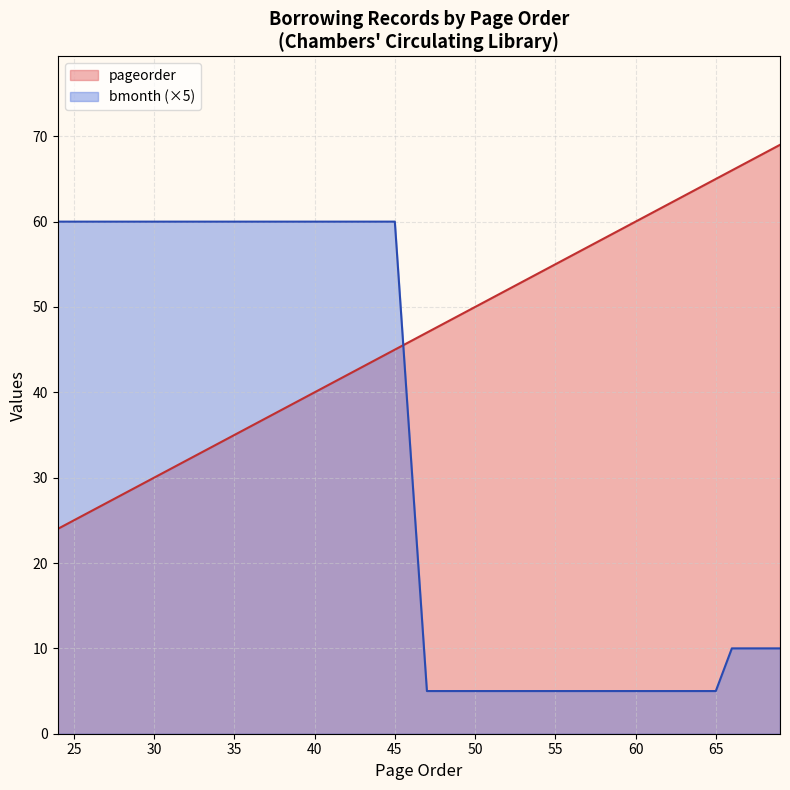

What is the smallest value displayed?

5